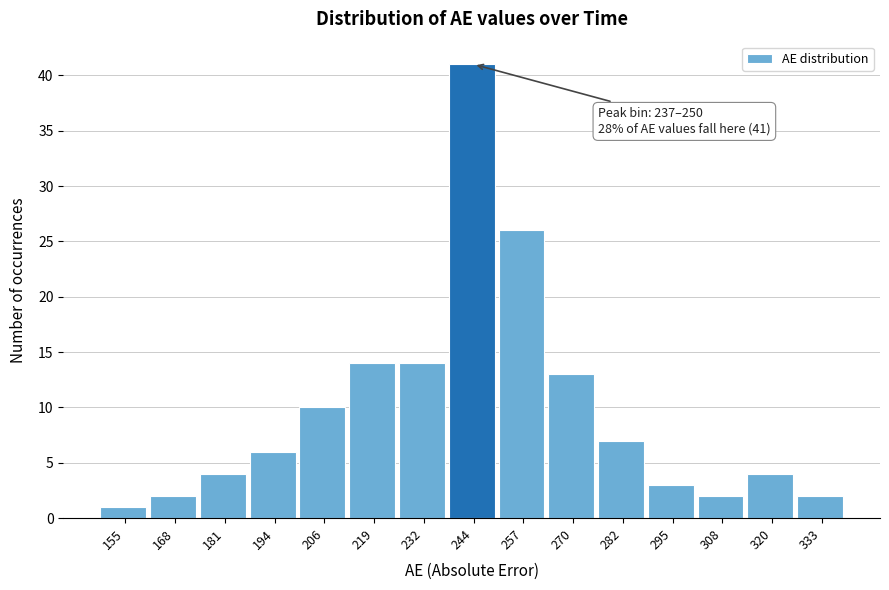

Which range on the x-axis has the tallest bar?

238 to 250